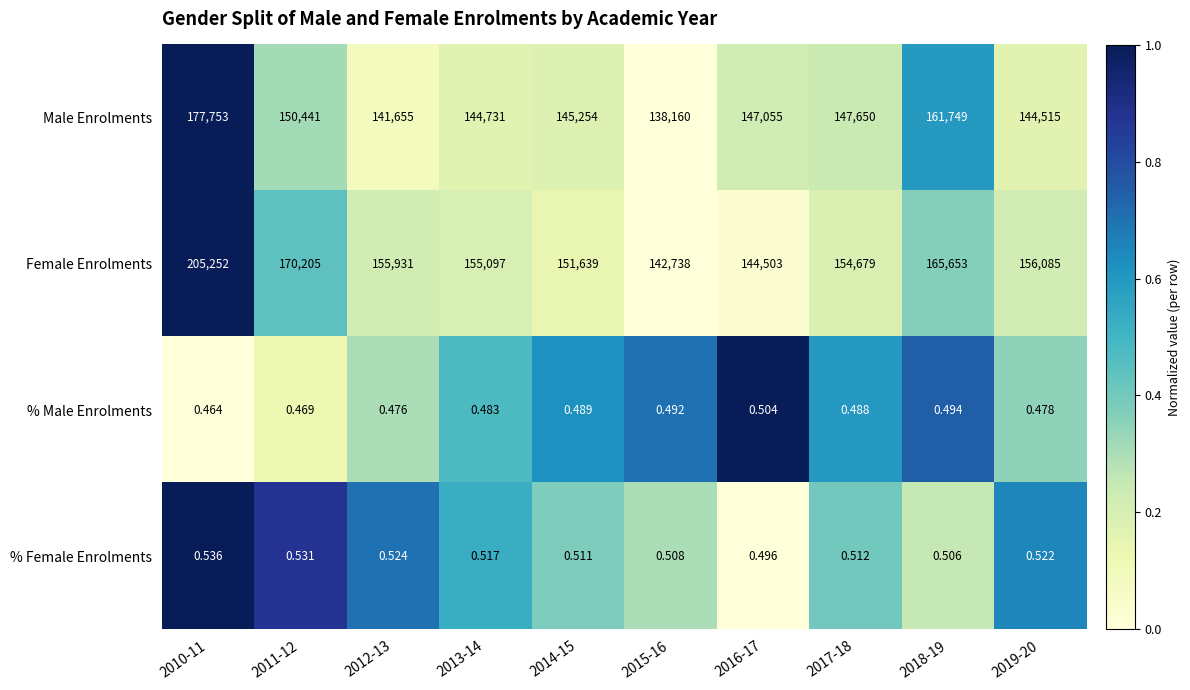

Which series has the largest range (max minus min)?

Female Enrolments